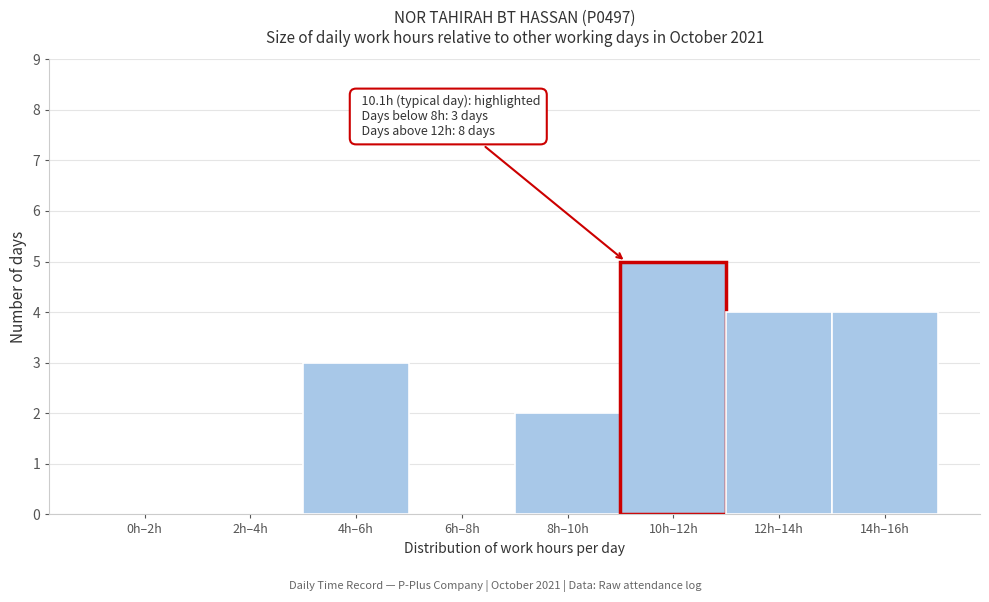

Reading left to right, extract all data points from this chart.

0h–2h=0	2h–4h=0	4h–6h=3	6h–8h=0	8h–10h=2	10h–12h=5	12h–14h=4	14h–16h=4